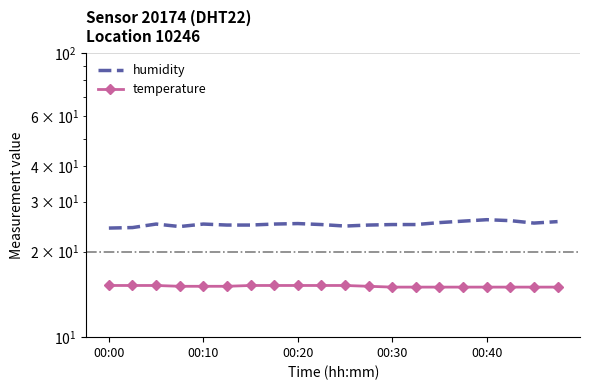

Is this an area chart (filled region under the line)?

No